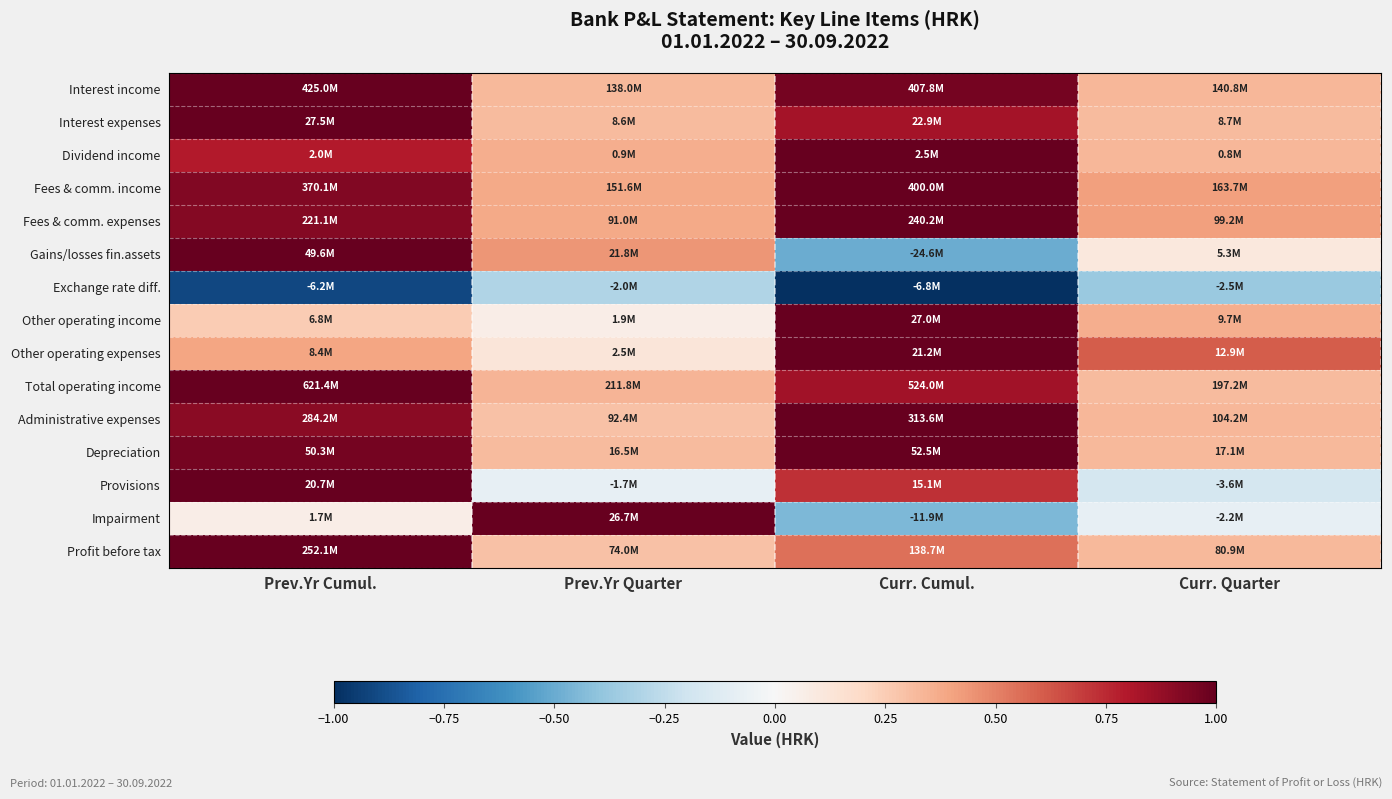

How many series are shown in this chart?

15